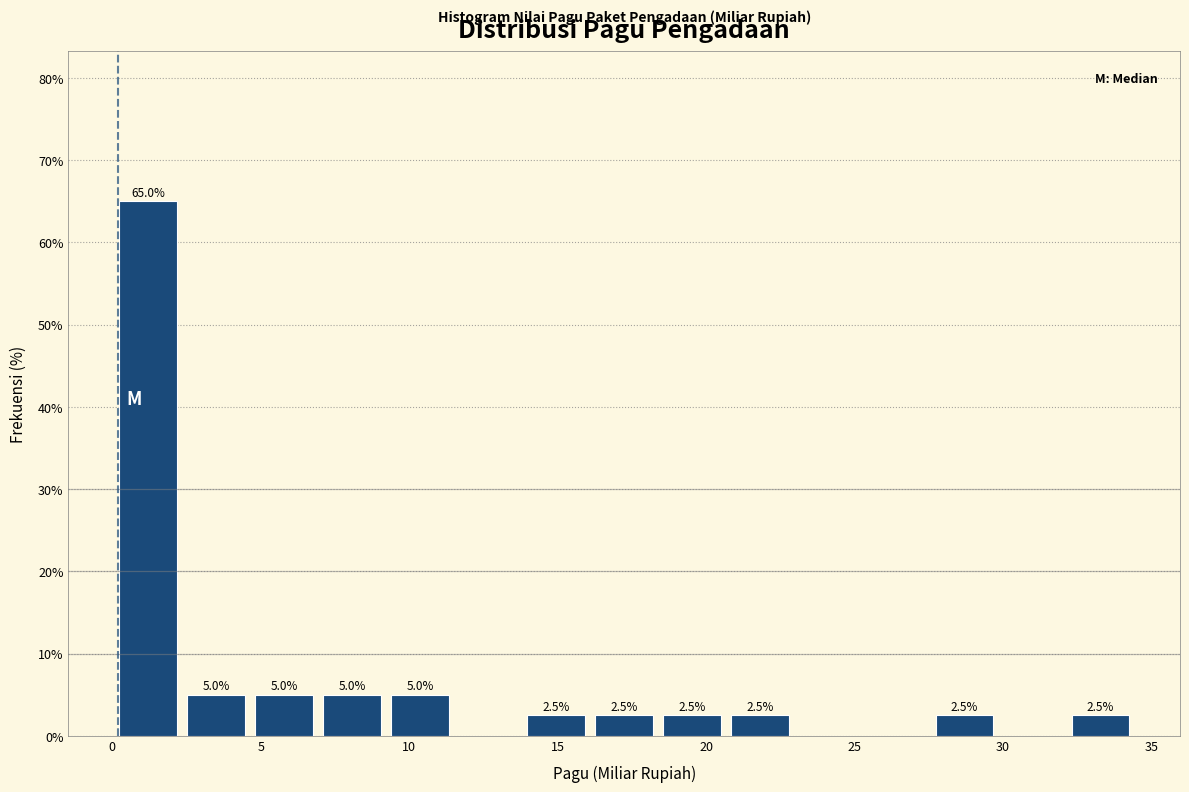

Which range on the x-axis has the tallest bar?

0.0 to 2.5